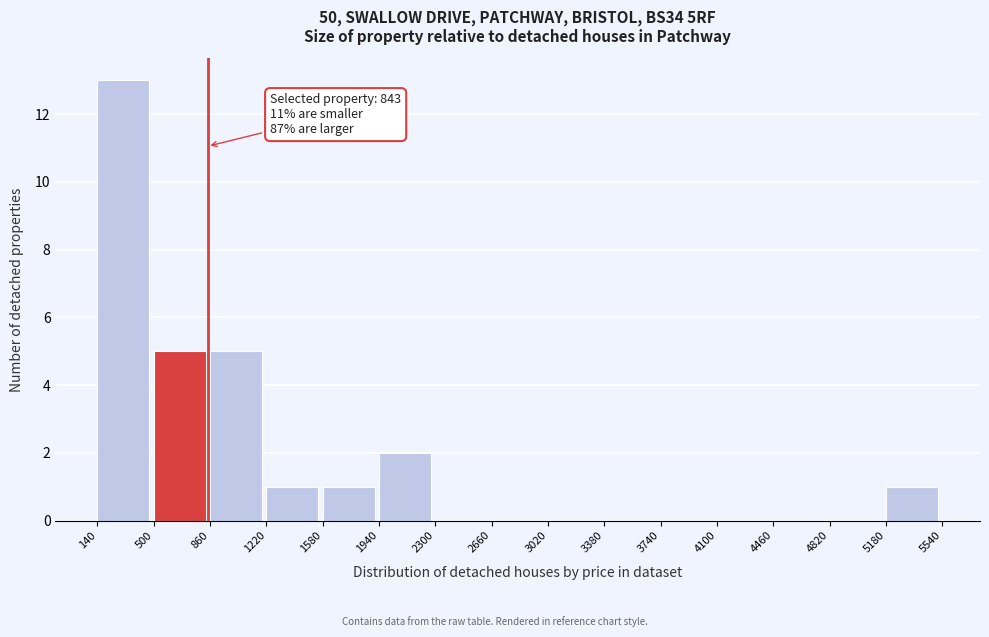

Over which range of the x-axis is the bar tallest?

140 to 500